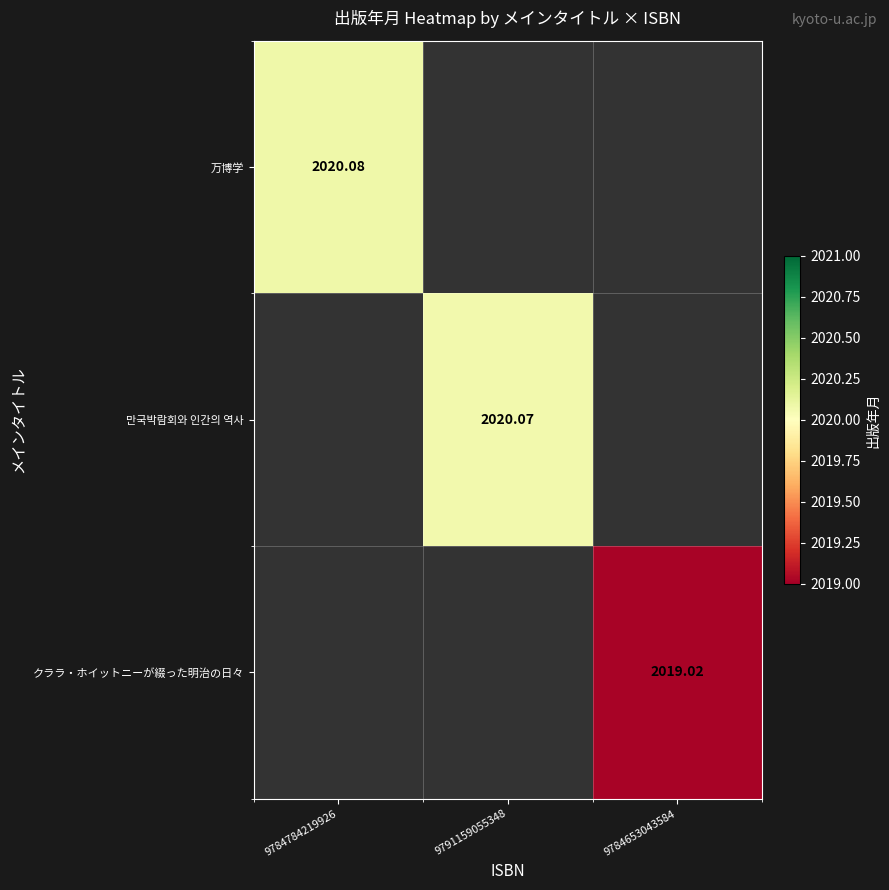

List the labels in order of 万博学 value, smallest first.

9784784219926, 9791159055348, 9784653043584